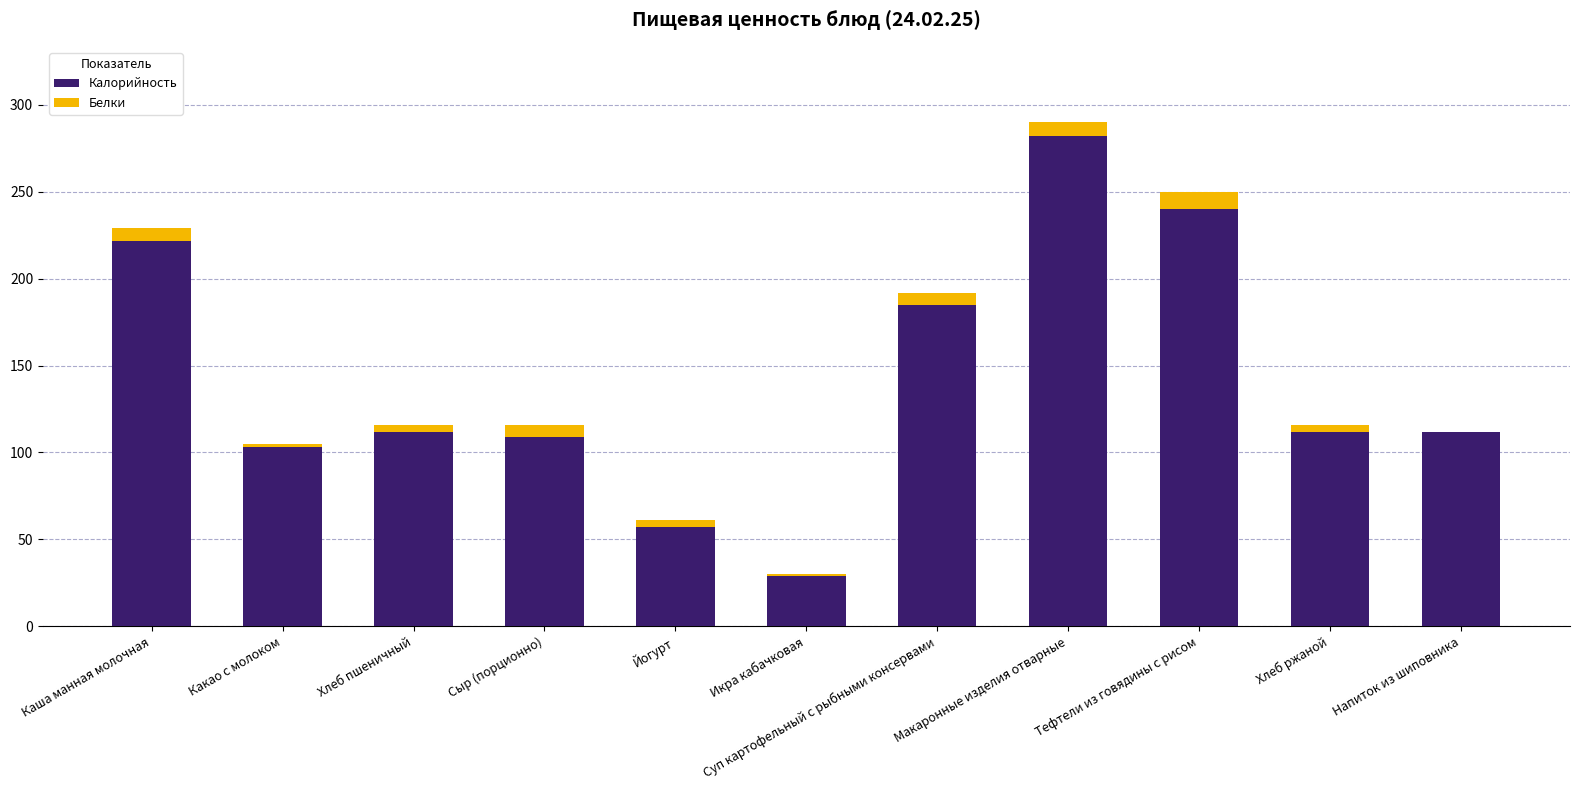

The value of Калорийность at Хлеб пшеничный is 112. True or false?

True